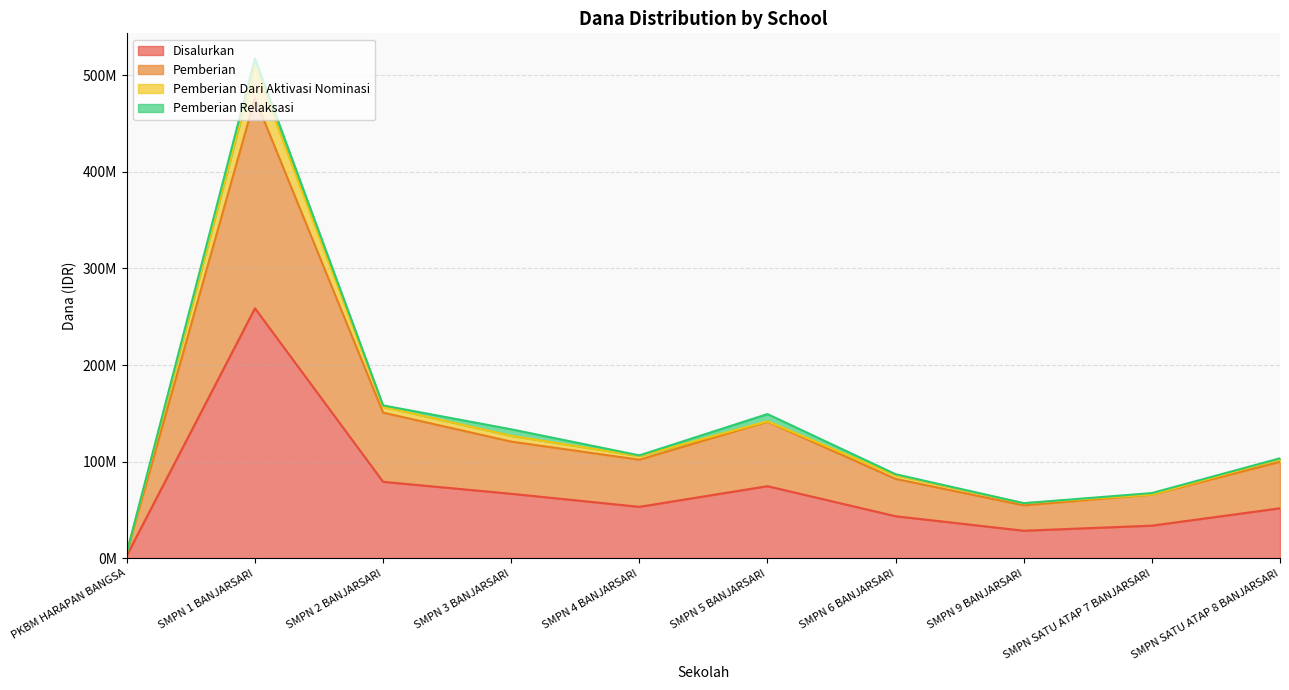

Is it true that Pemberian equals 476250000 at SMPN 1 BANJARSARI?

True